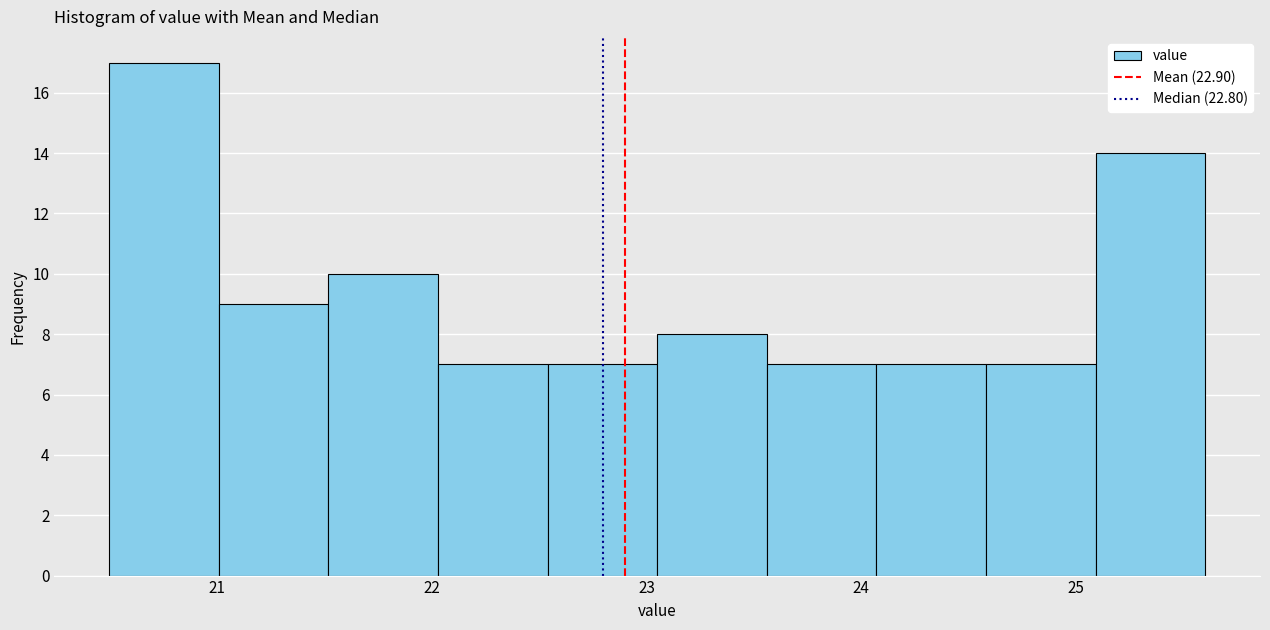

Reading left to right, transcribe this chart: for each bar, give the range it covers on the x-axis and its height. Neither the bar edges nor the heights are printed on the chart, so give them approximately, as read against the axes.

20.50 to 21.01: 17
21.01 to 21.52: 9
21.52 to 22.03: 10
22.03 to 22.54: 7
22.54 to 23.05: 7
23.05 to 23.56: 8
23.56 to 24.07: 7
24.07 to 24.58: 7
24.58 to 25.09: 7
25.09 to 25.60: 14